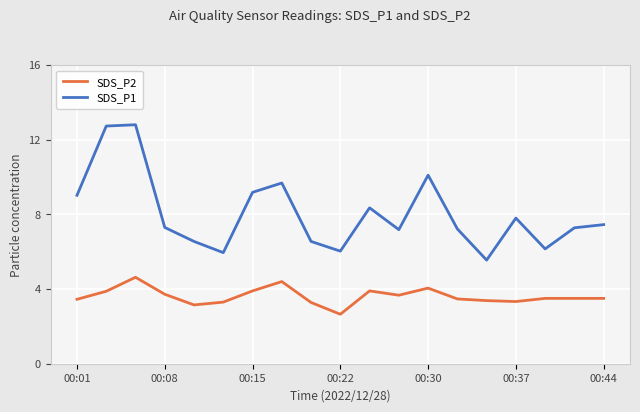

True or false: SDS_P2 and SDS_P1 cross at least once.

False